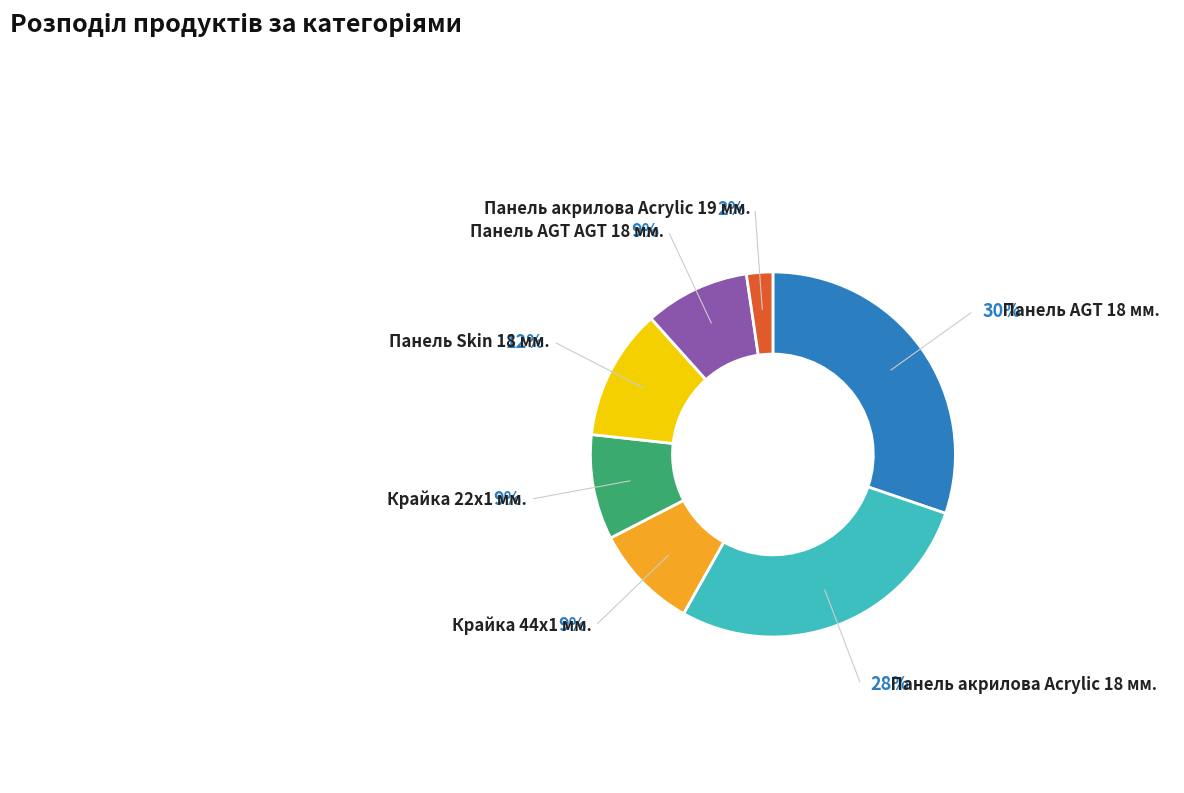

Count the number of slices in the pie.

7